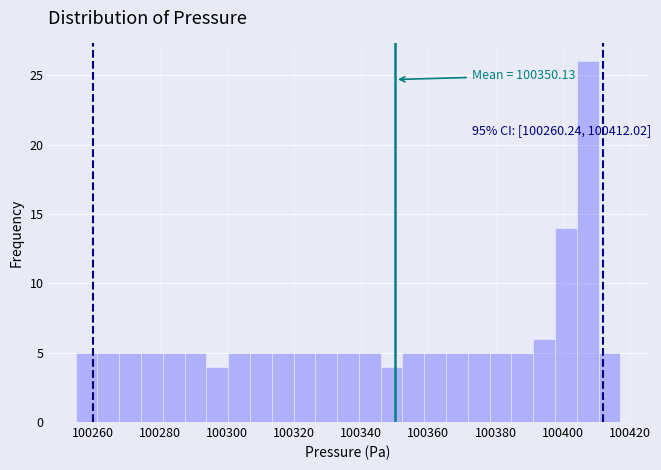

Read against the x-axis, roughly where is the centre of the tallest bar?

100408